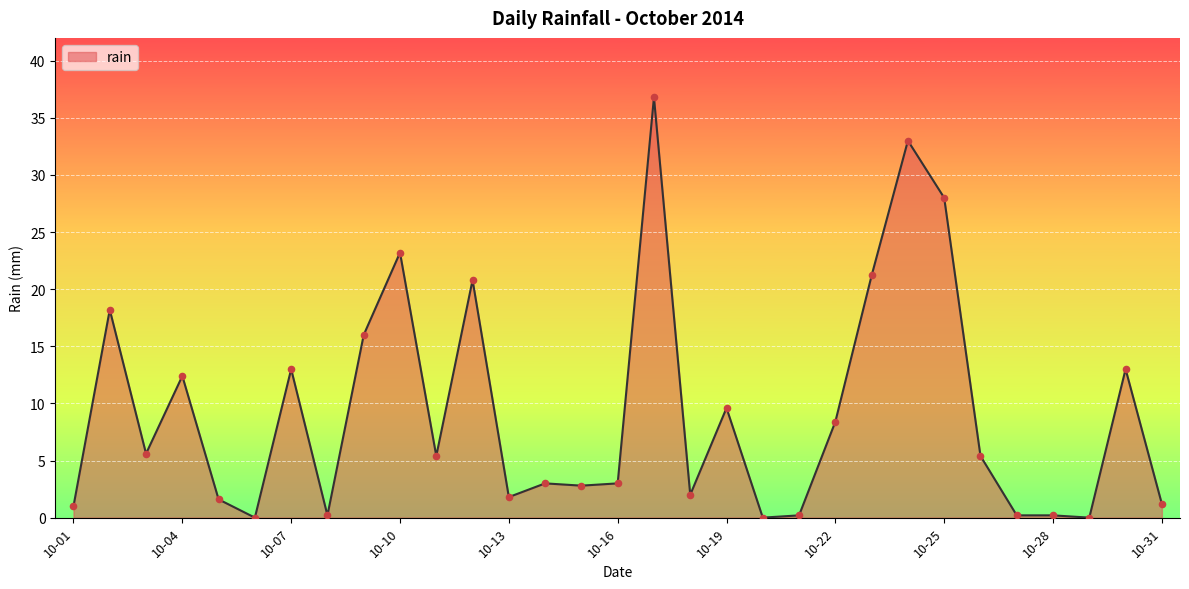

What is the difference between the maximum and minimum values?

36.8